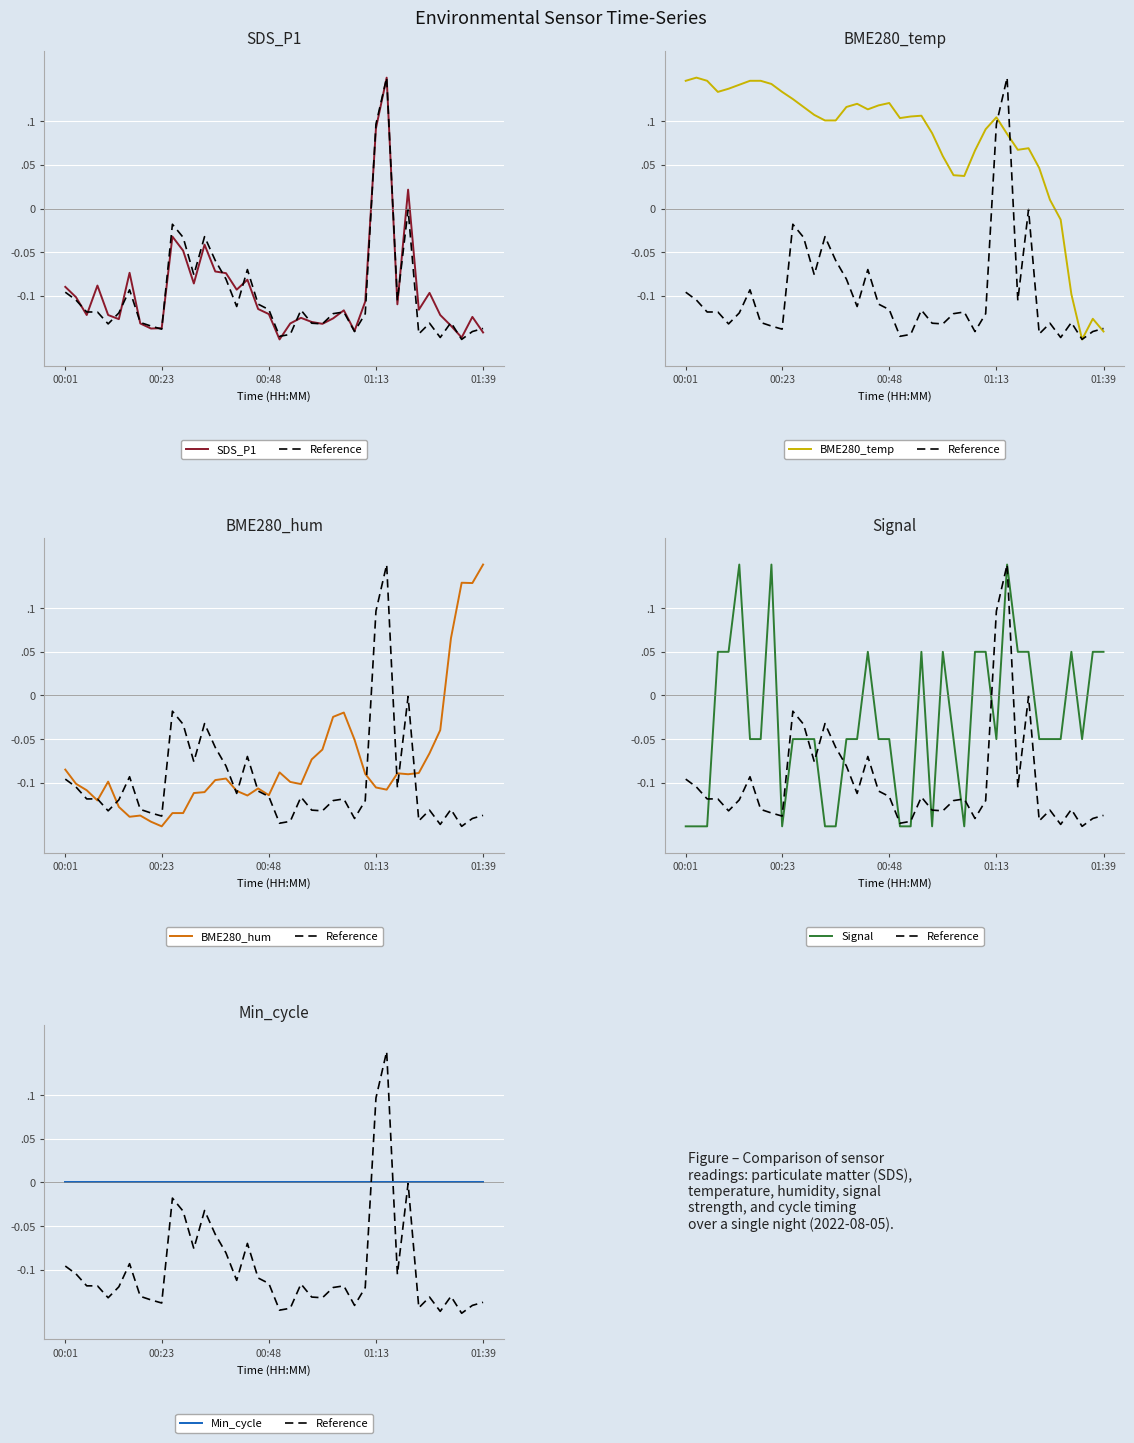

Does the chart display data point markers on the line(s)?

No